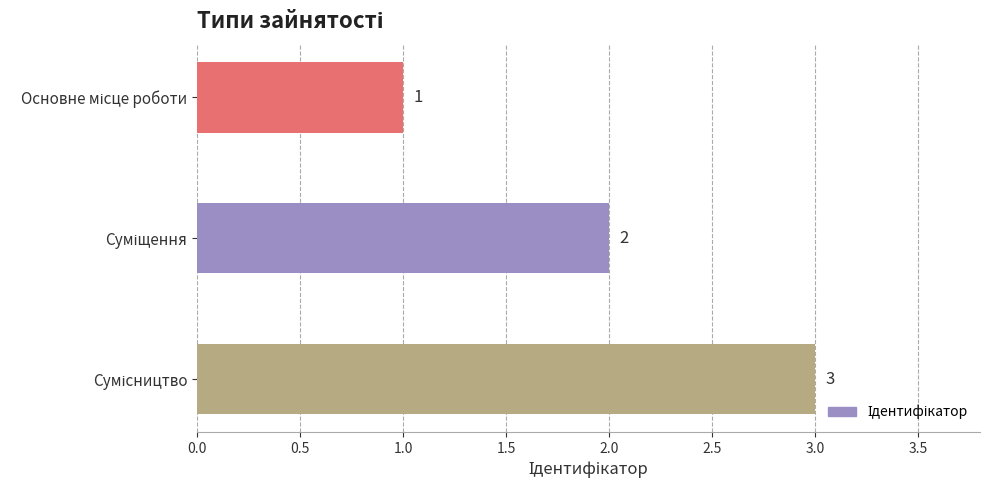

What is the sum of all values?

6